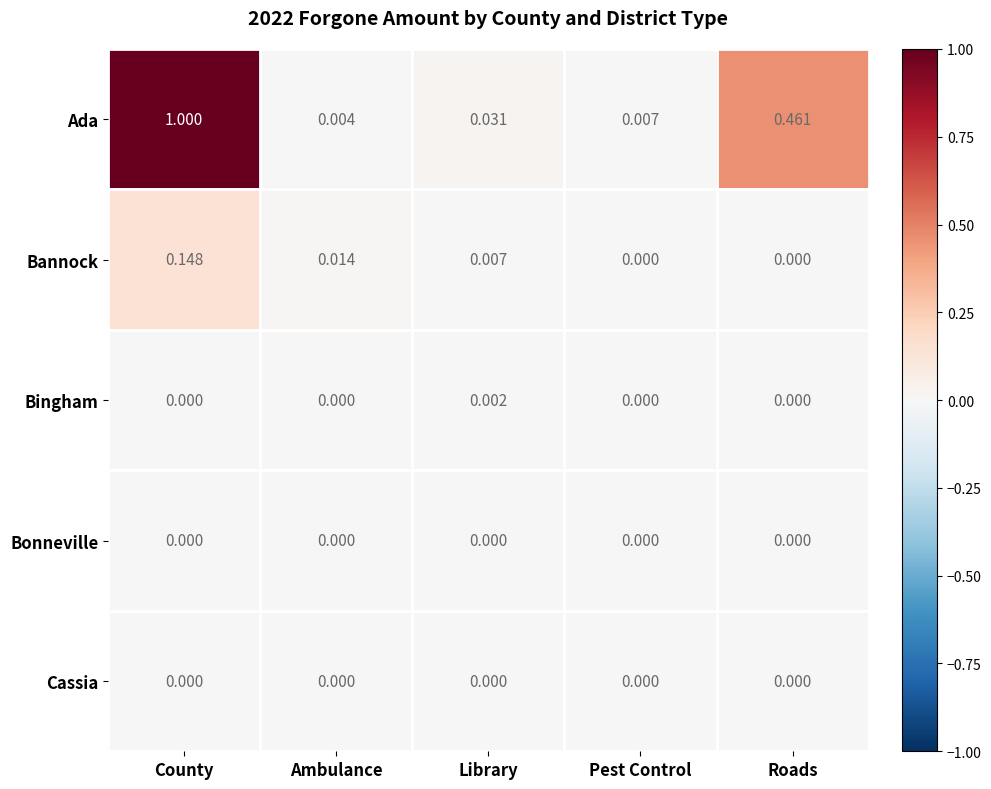

At which label does Bannock reach its peak?

County